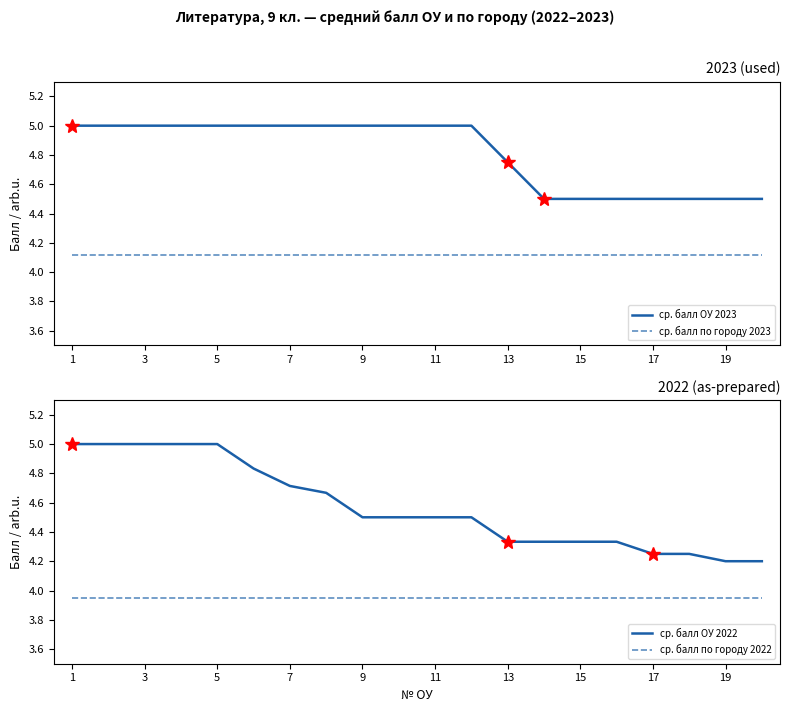

True or false: ср. балл по городу 2023 and ср. балл ОУ 2023 cross at least once.

False